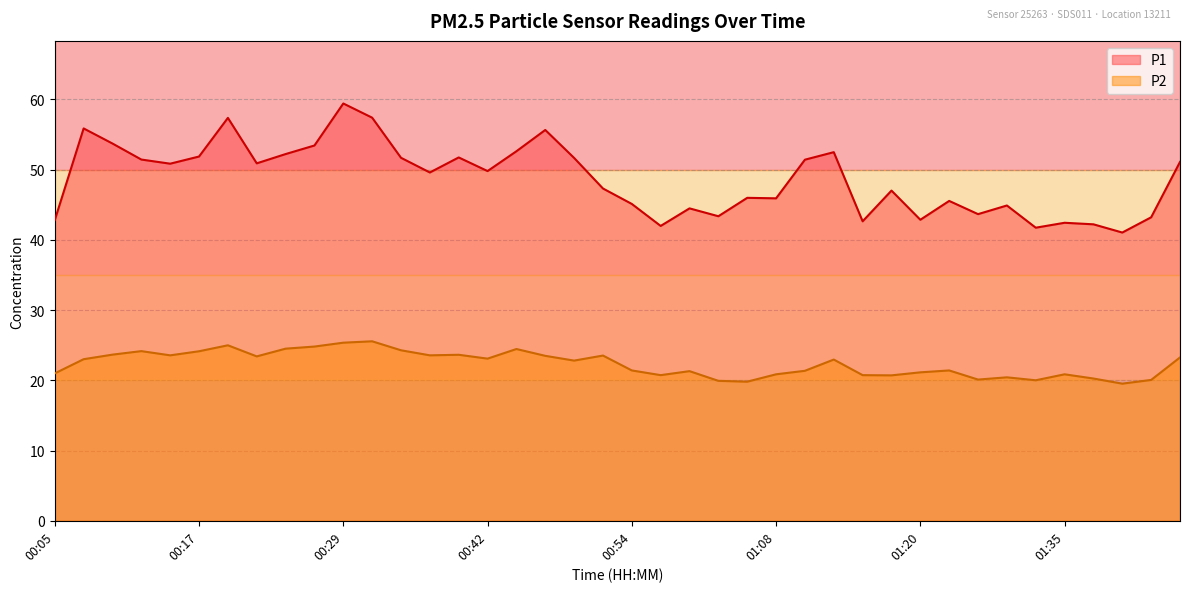

True or false: P1 has a value of 57.4 at 01:35.

False